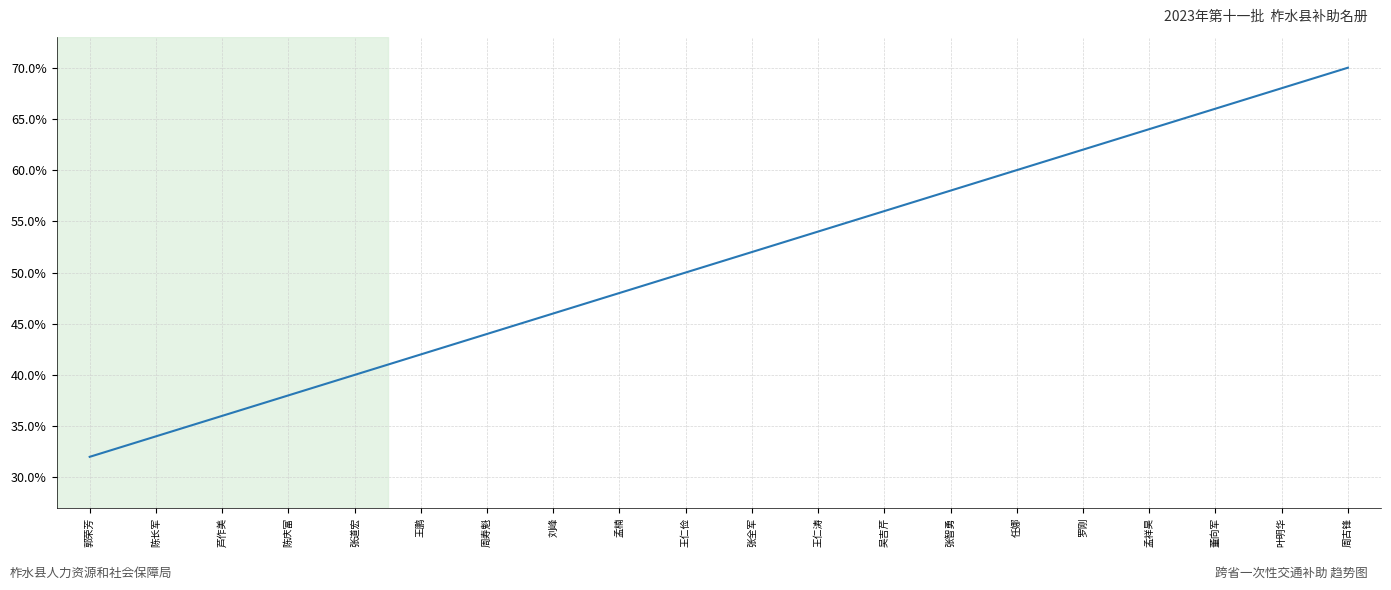

What is the sum of the values at 孟楠 and 陈长军?

82